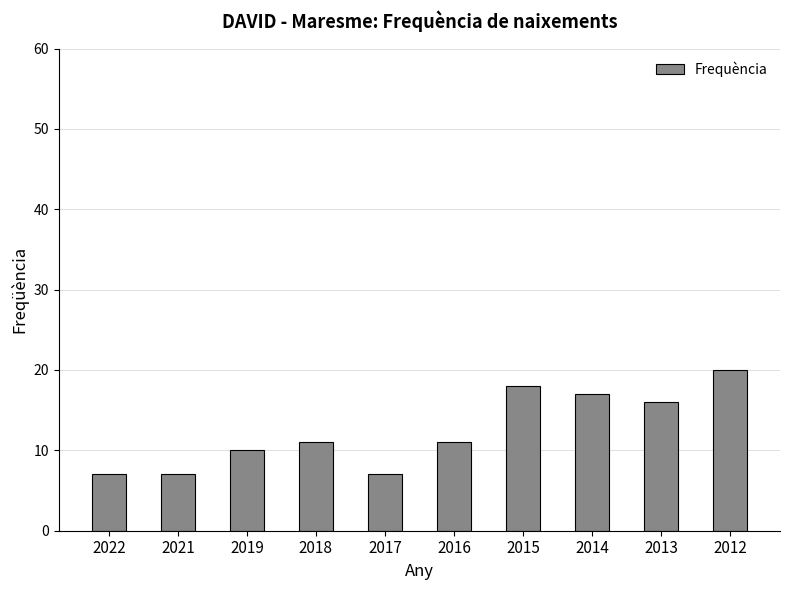

Read the value at 2019.

10